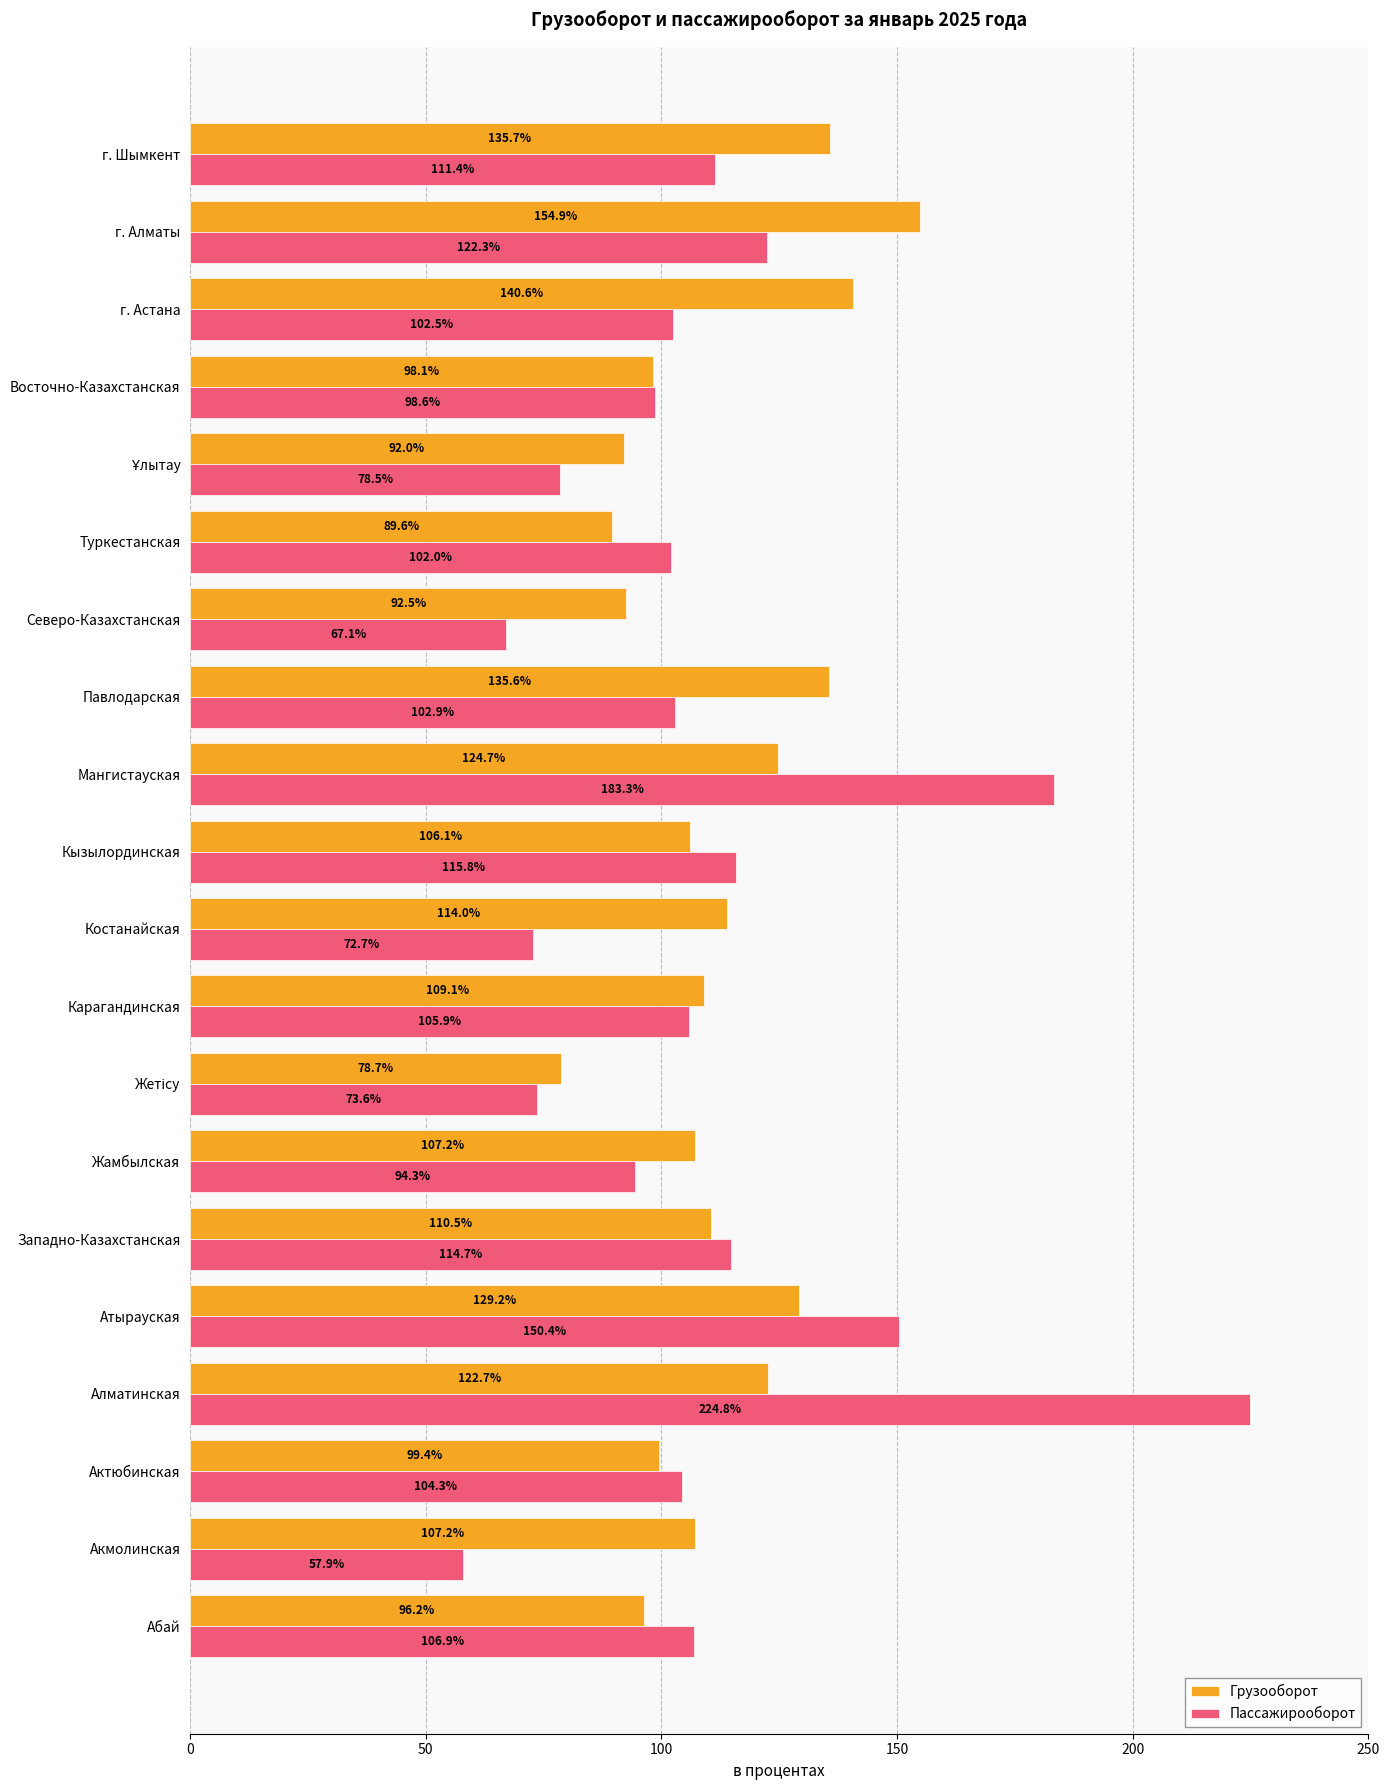

At how many categories does at least one series exceed 111?

10